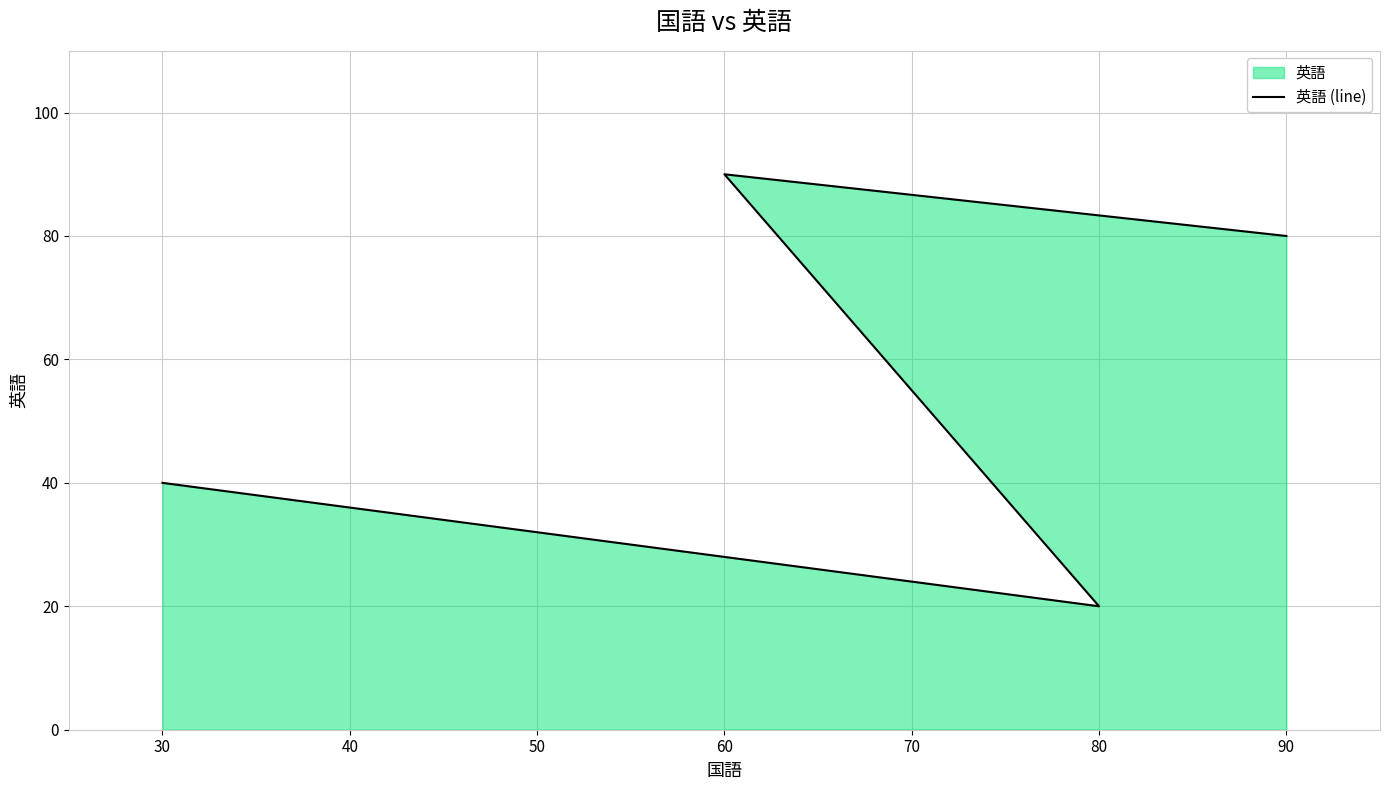

Is it true that the value at 80 is 31?

False